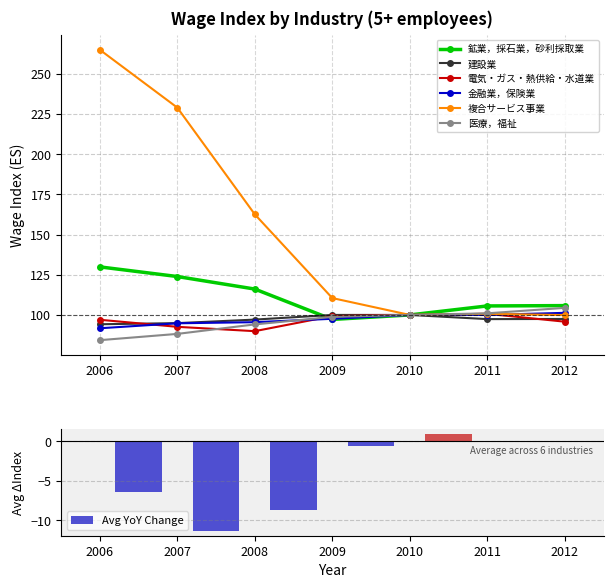

Count the number of data series in this chart.

6